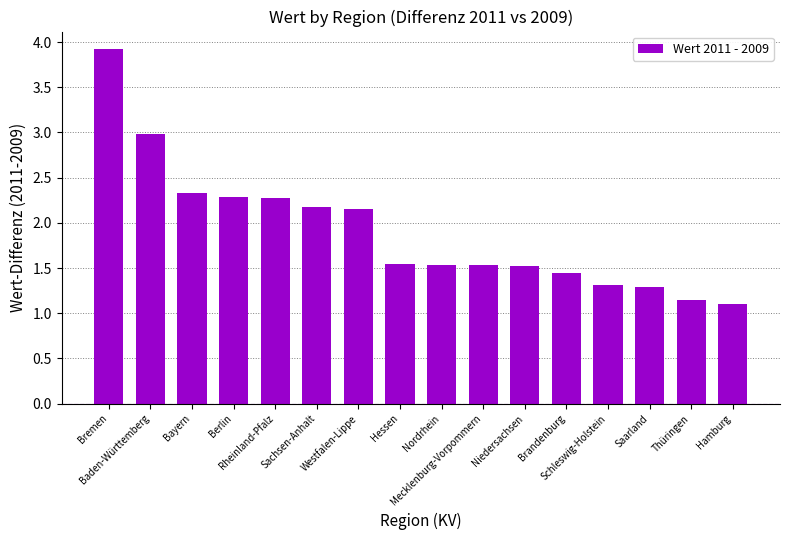

How many categories are shown in the chart?

16